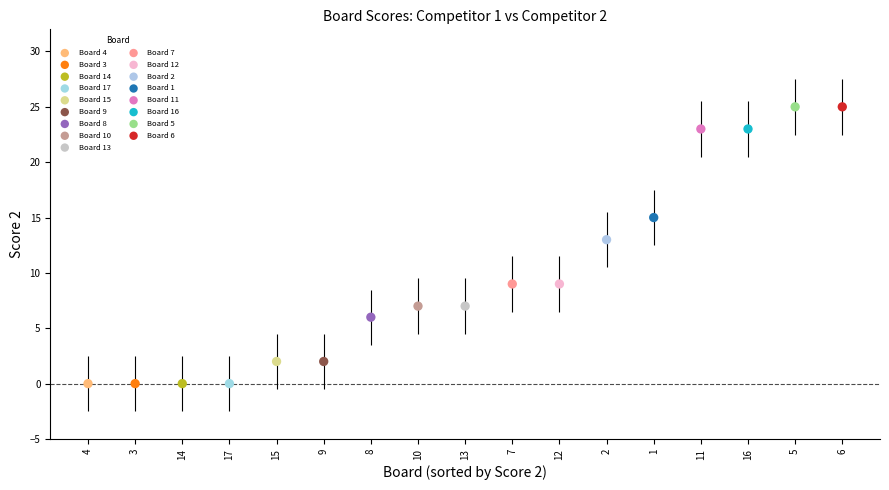

What are all the series names shown in the legend?

Board 4, Board 3, Board 14, Board 17, Board 15, Board 9, Board 8, Board 10, Board 13, Board 7, Board 12, Board 2, Board 1, Board 11, Board 16, Board 5, Board 6